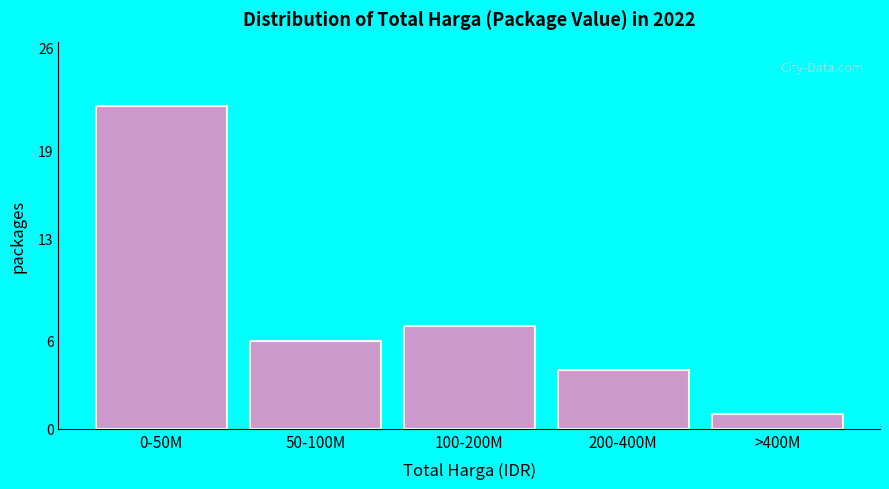

Reading left to right, what are all the values shown in this chart?

0-50M=22	50-100M=6	100-200M=7	200-400M=4	>400M=1